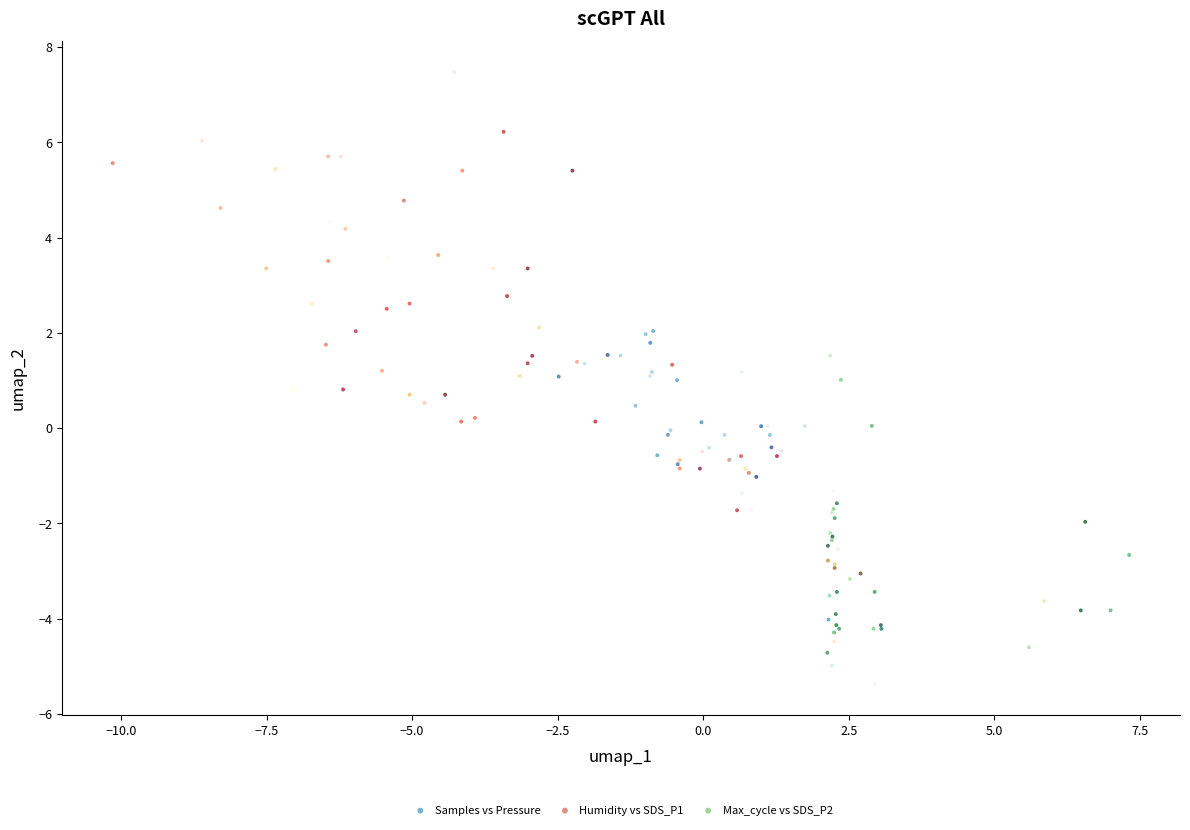

Which series has the widest spread of Y values?

Humidity vs SDS_P1